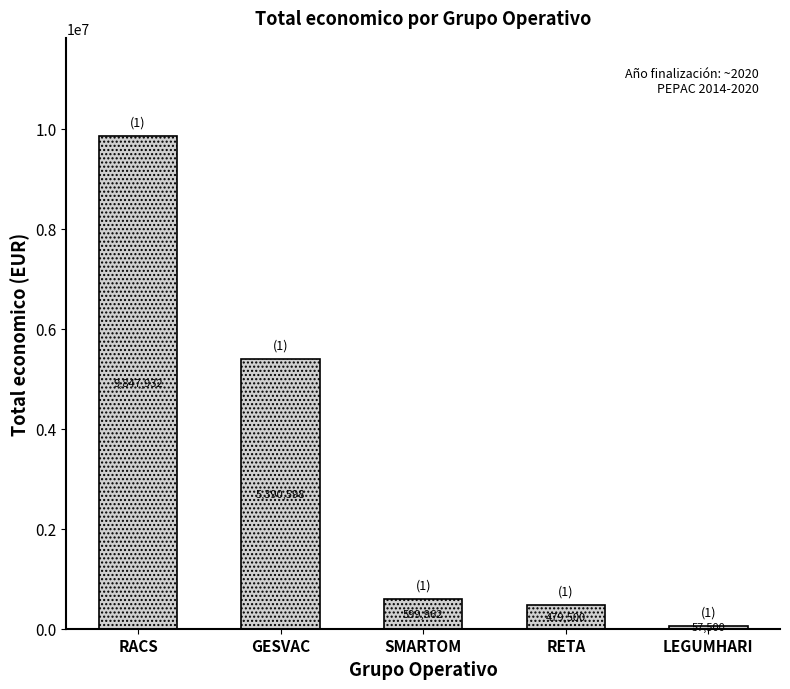

Reading left to right, what are all the values shown in this chart?

9847932	5390598	599962	479500	57500